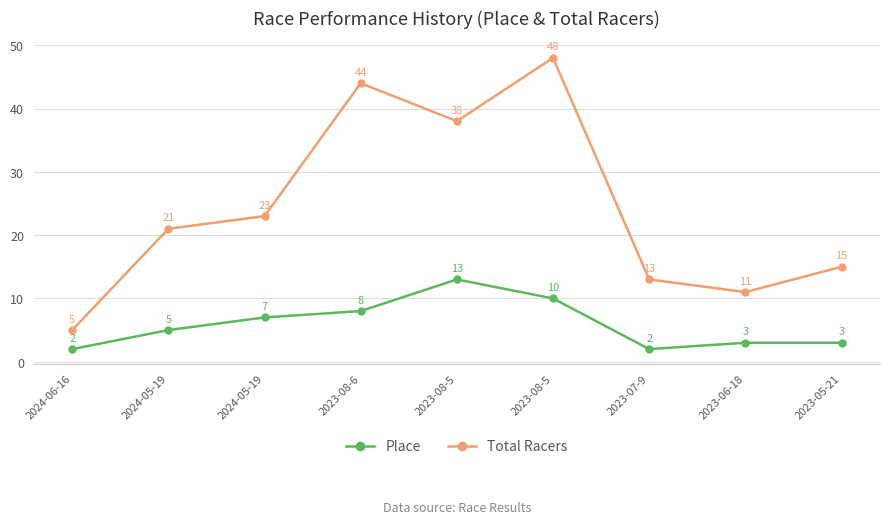

How many lines are shown in the chart?

2